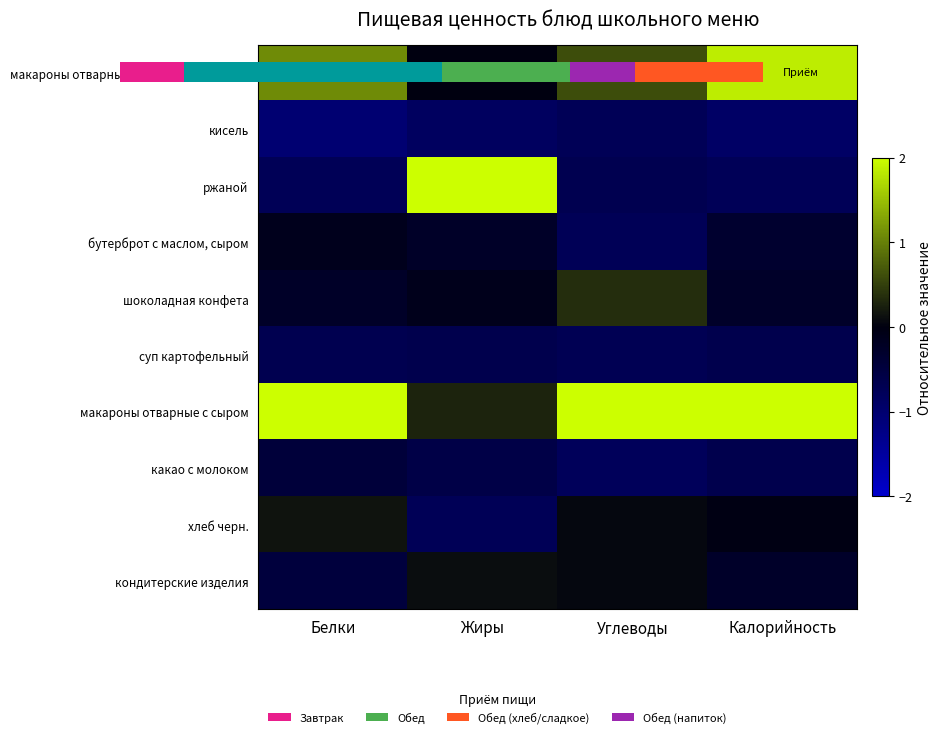

Which series changed the most between Белки and Калорийность?

макароны отварные с вареной колбасой